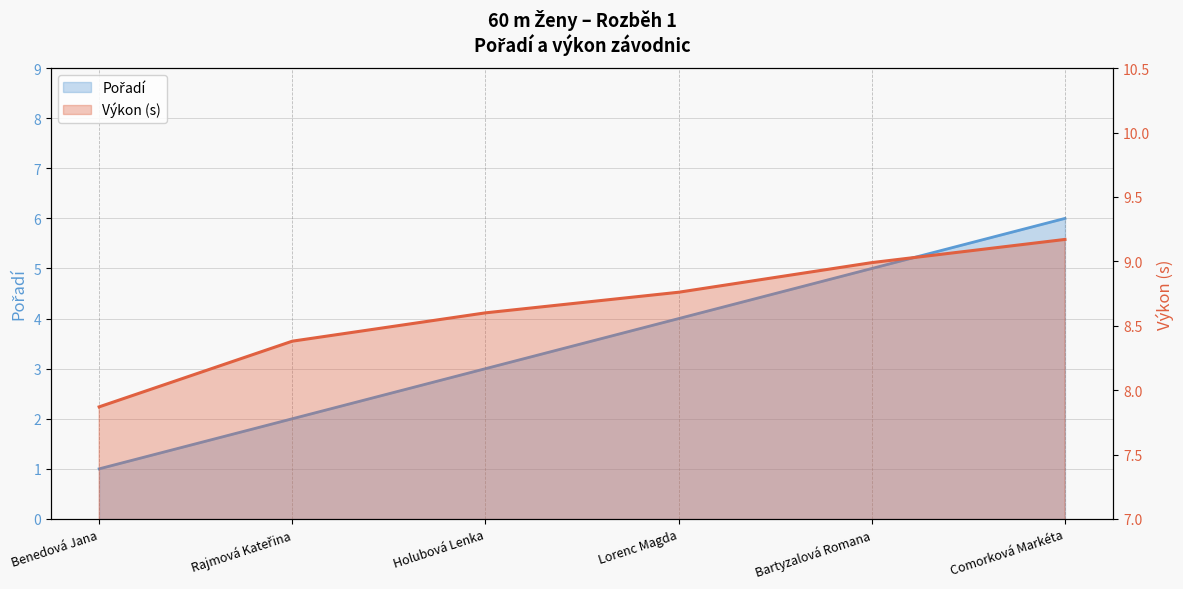

What is the difference between the Pořadí values at Comorková Markéta and Rajmová Kateřina?

4.0